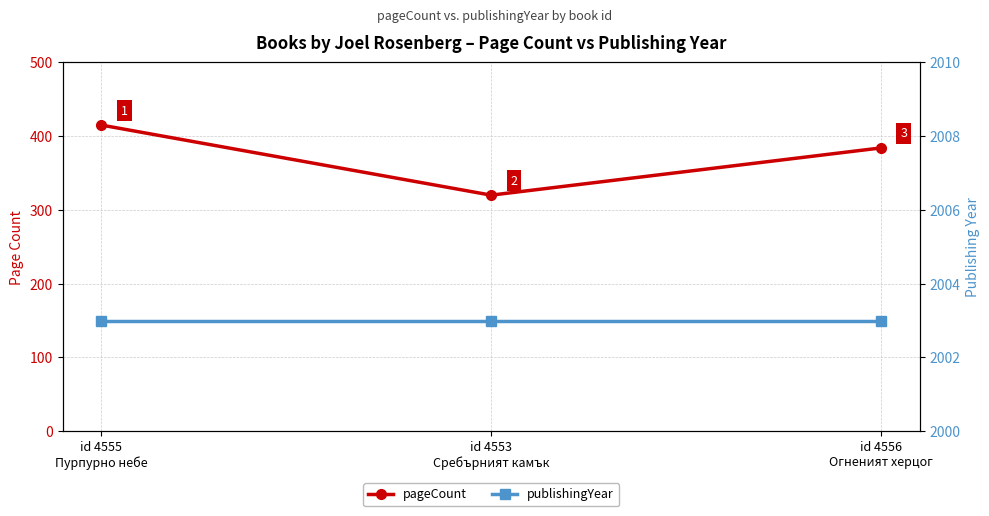

Count the pageCount values in the range 320 to 415.

3